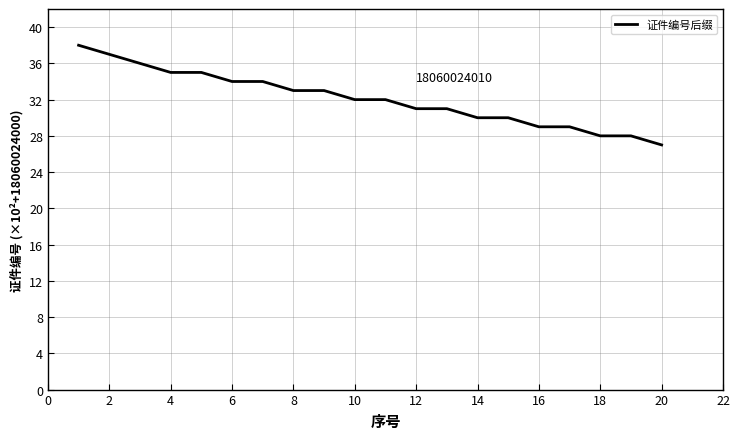

Is this an area chart (filled region under the line)?

No